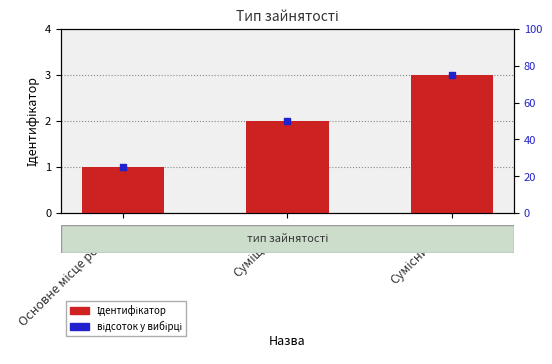

Which series has the widest spread of Y values?

відсоток у вибірці